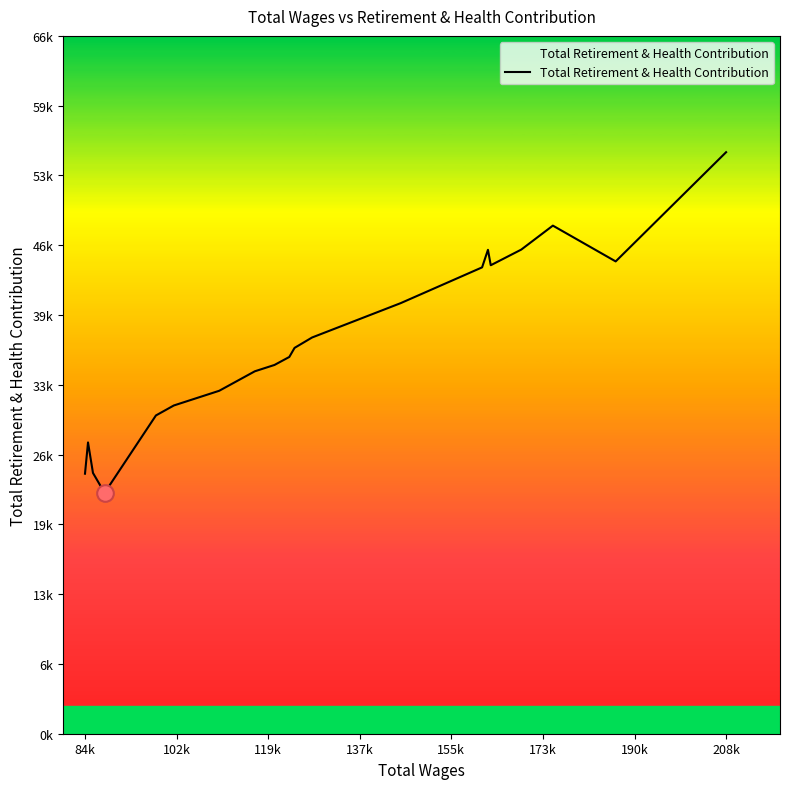

Does the chart display data point markers on the line(s)?

No